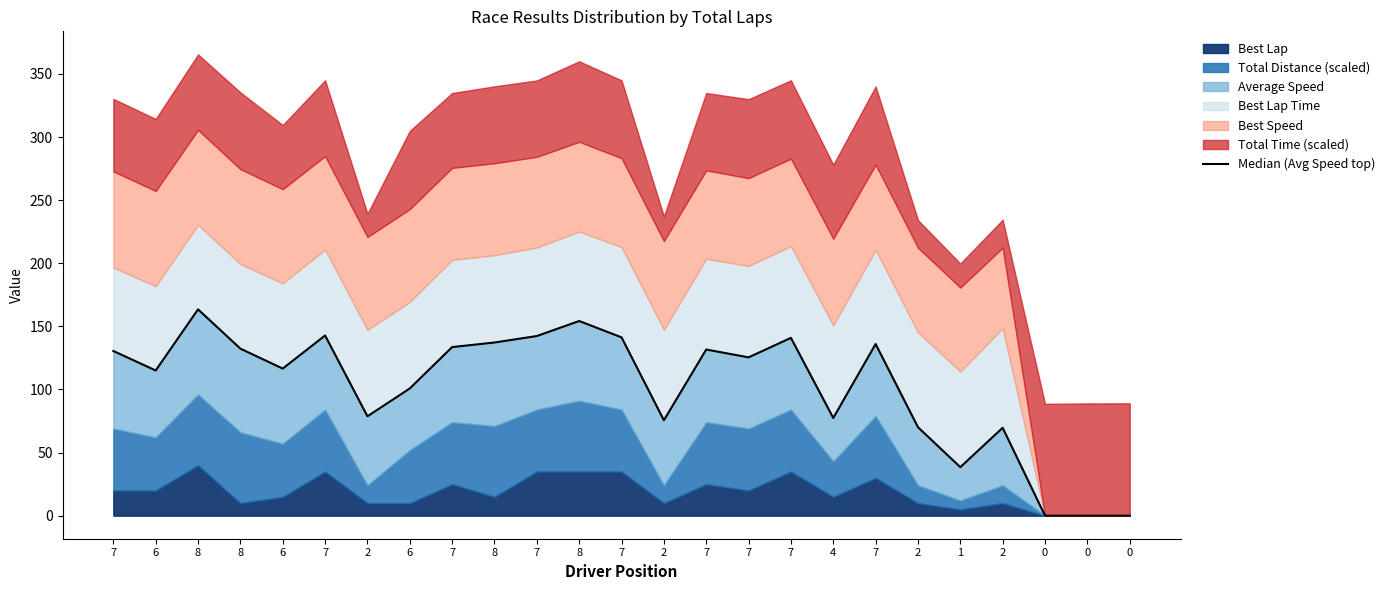

List the labels in order of value, largest first.

8, 8, 7, 7, 7, 7, 8, 7, 7, 8, 7, 7, 7, 6, 6, 6, 2, 4, 2, 2, 2, 1, 0, 0, 0